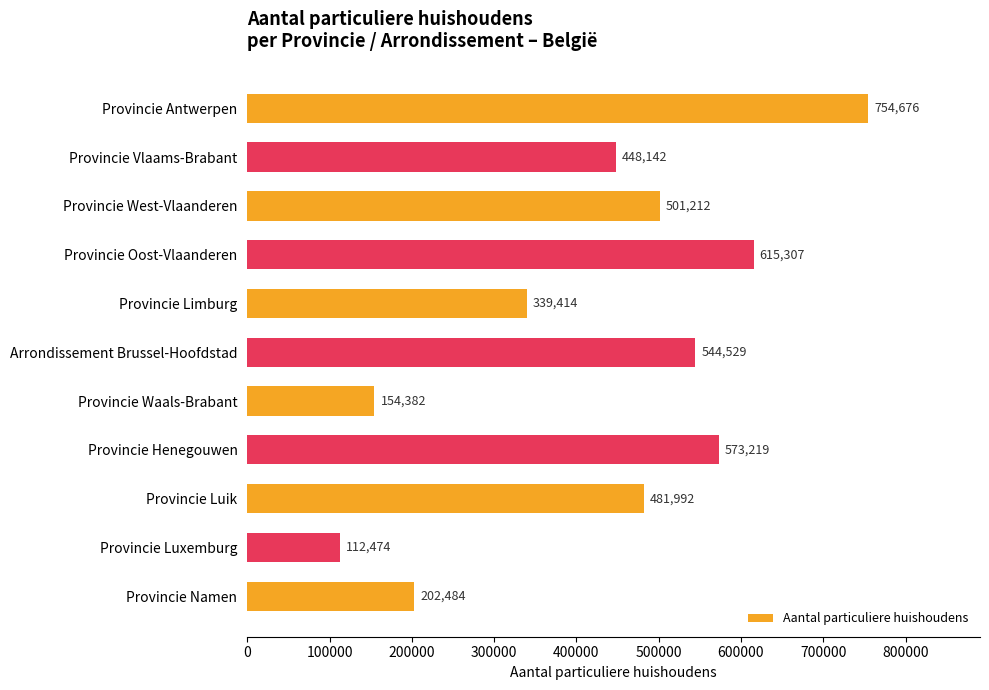

Reading top to bottom, what are all the values shown in this chart?

Provincie Antwerpen=754676	Provincie Vlaams-Brabant=448142	Provincie West-Vlaanderen=501212	Provincie Oost-Vlaanderen=615307	Provincie Limburg=339414	Arrondissement Brussel-Hoofdstad=544529	Provincie Waals-Brabant=154382	Provincie Henegouwen=573219	Provincie Luik=481992	Provincie Luxemburg=112474	Provincie Namen=202484